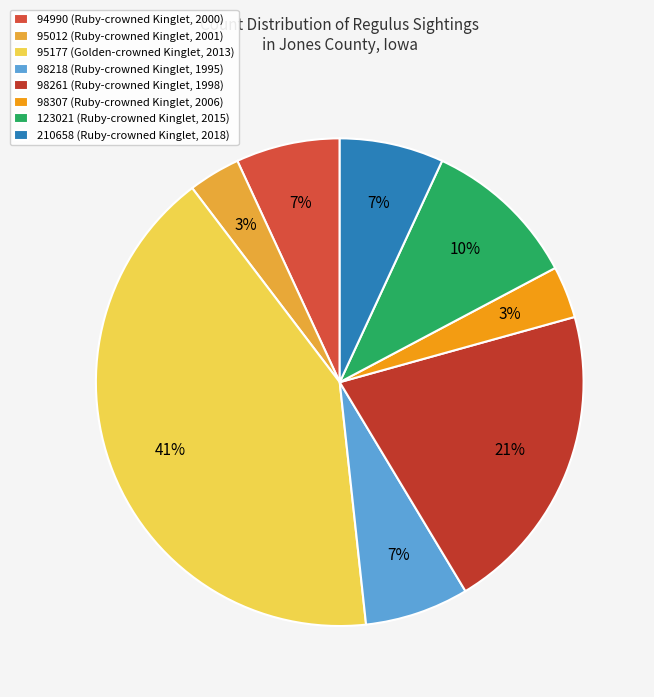

Rank the categories by value from highest to lowest.

95177 (Golden-crowned Kinglet, 2013), 98261 (Ruby-crowned Kinglet, 1998), 123021 (Ruby-crowned Kinglet, 2015), 94990 (Ruby-crowned Kinglet, 2000), 98218 (Ruby-crowned Kinglet, 1995), 210658 (Ruby-crowned Kinglet, 2018), 95012 (Ruby-crowned Kinglet, 2001), 98307 (Ruby-crowned Kinglet, 2006)